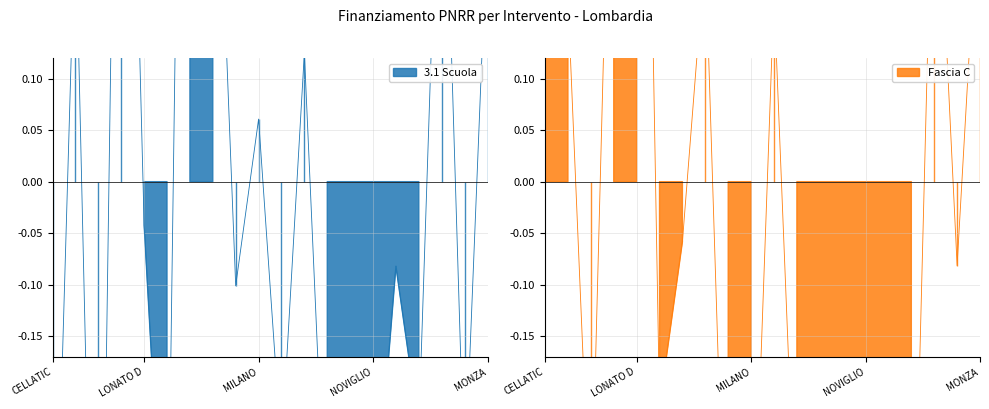

Rank the series by their average value, from highest to lowest.

Fascia C, 3.1 Scuola